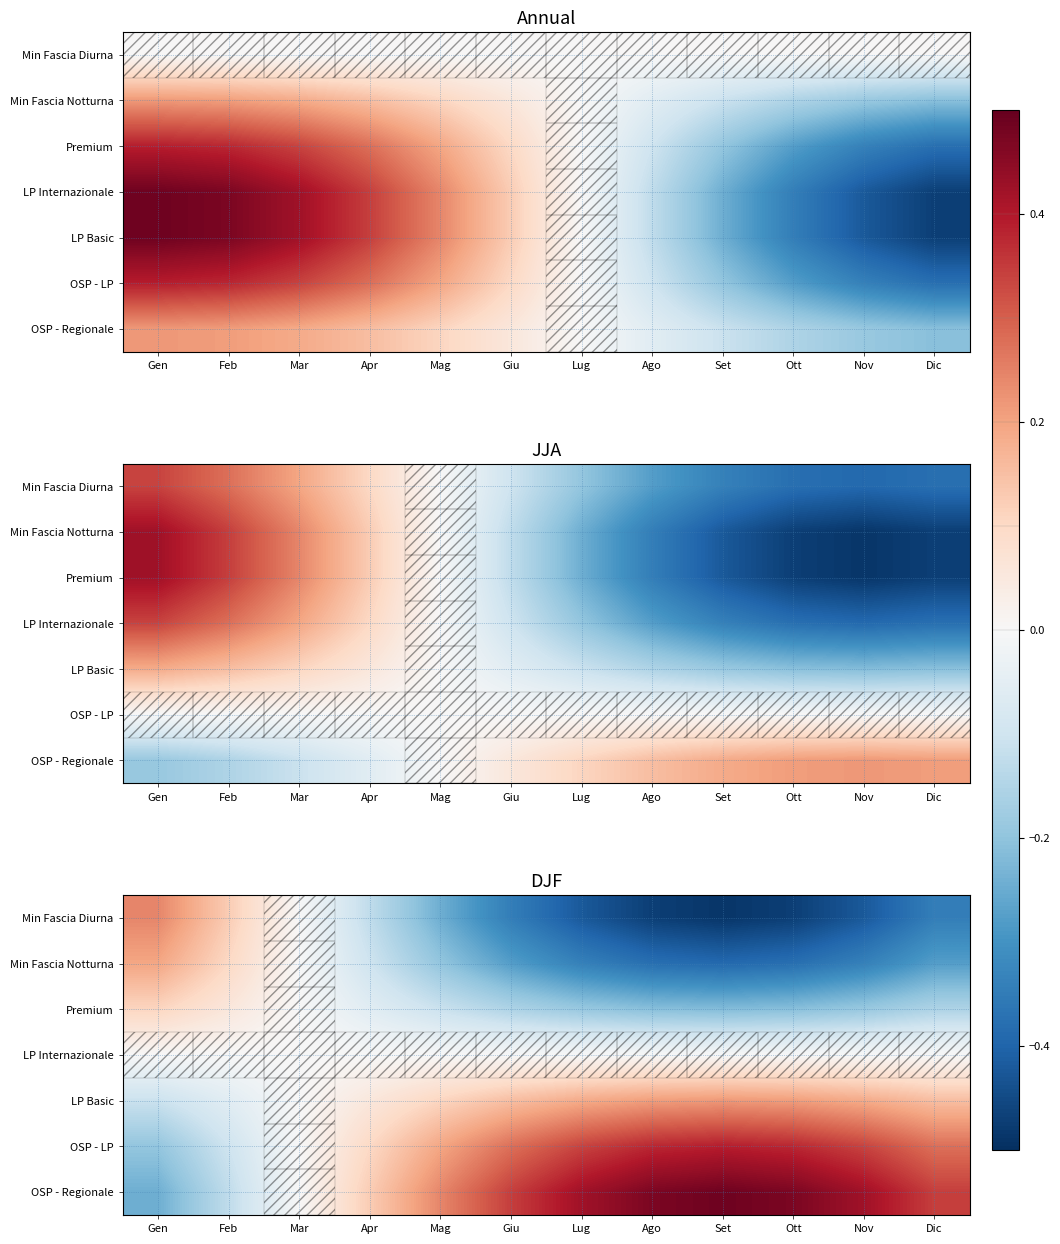

What is the maximum value for OSP - Regionale?

0.5